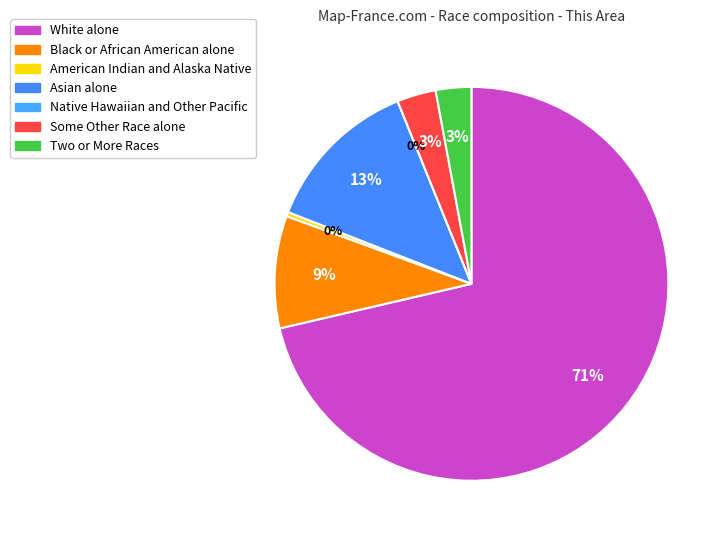

Count the number of slices in the pie.

7